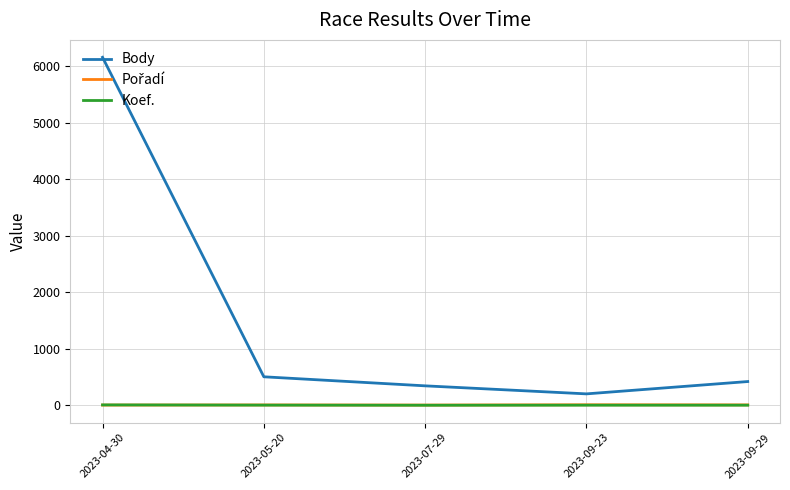

At which category is the sum across all series the highest?

2023-04-30